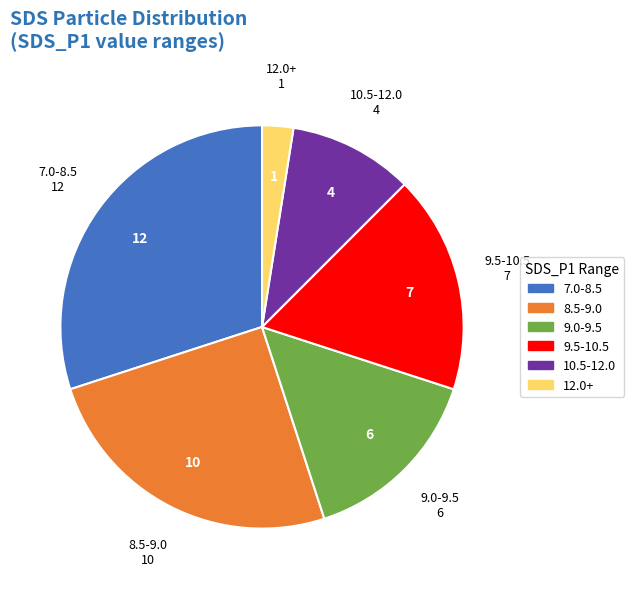

Is it true that 9.5-10.5 is 17% of the pie?

True